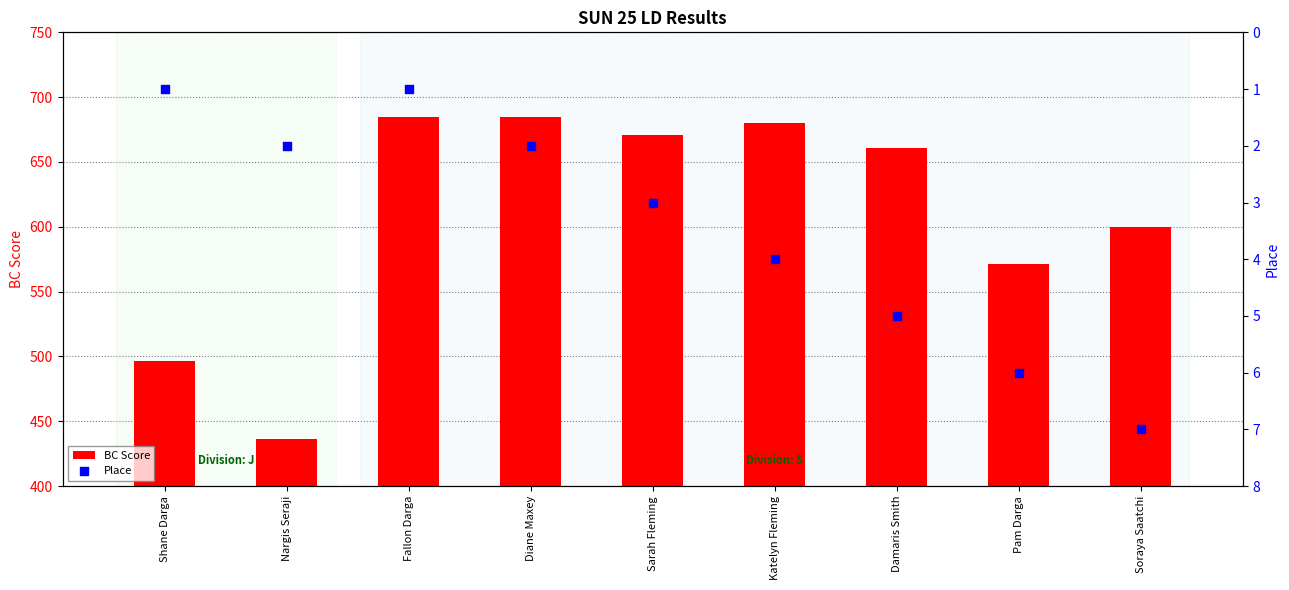

Which series reaches the maximum Y coordinate?

BC Score